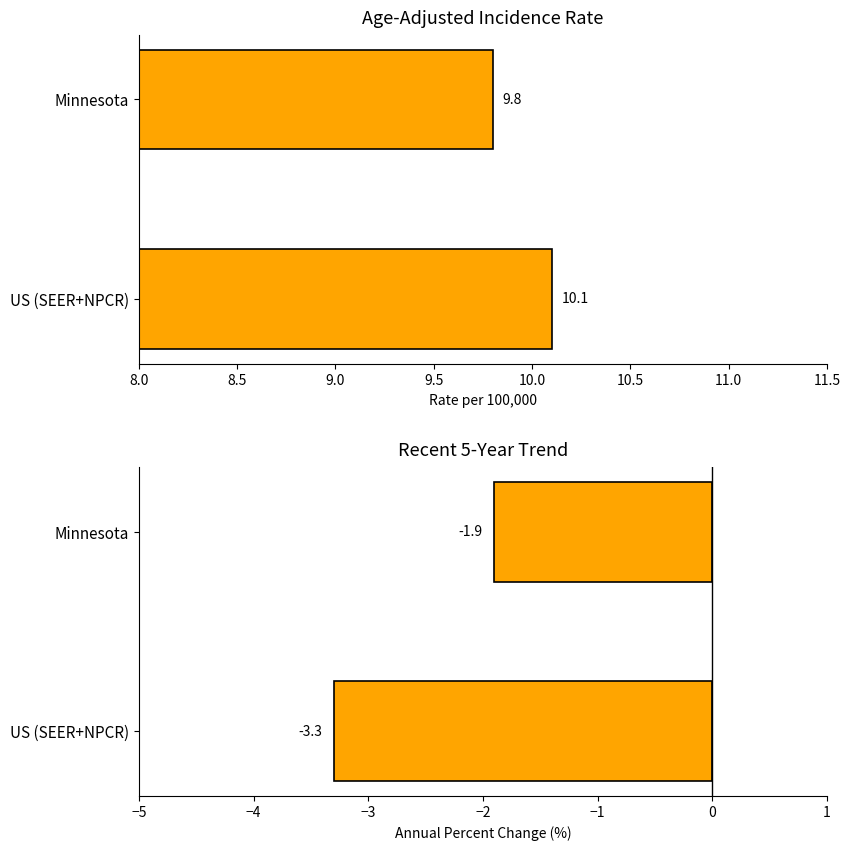

What is the difference between the maximum and minimum values in the Age-Adjusted Incidence Rate series?

0.3